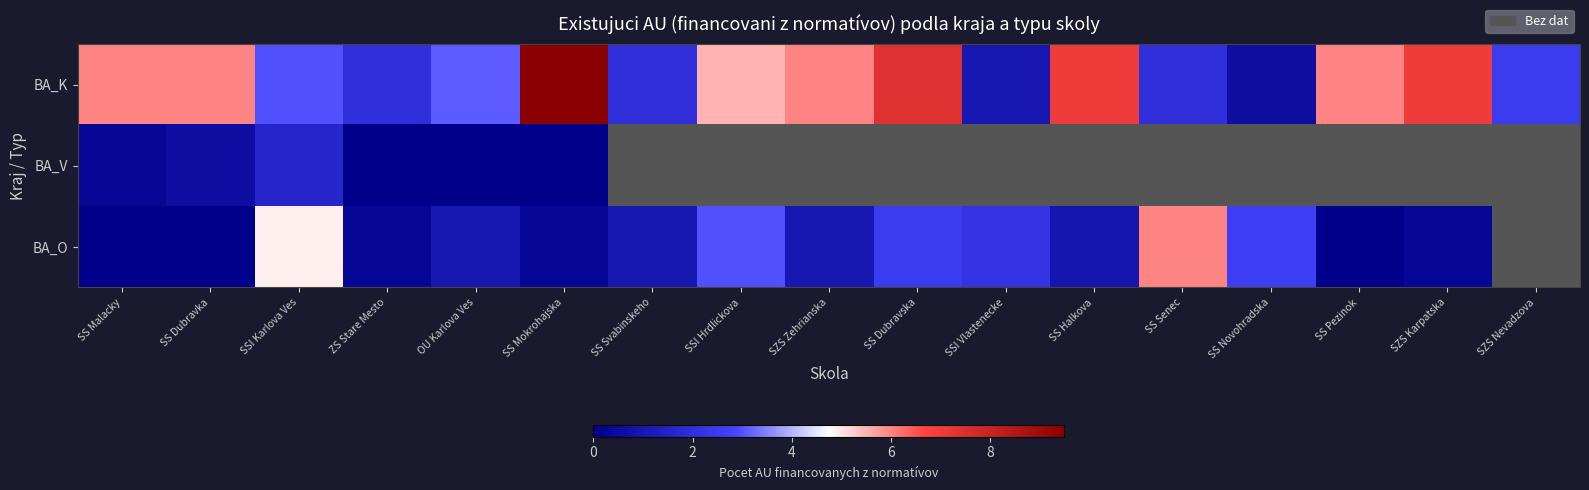

Where is BA_V nearest to the value 0?

ZS Stare Mesto